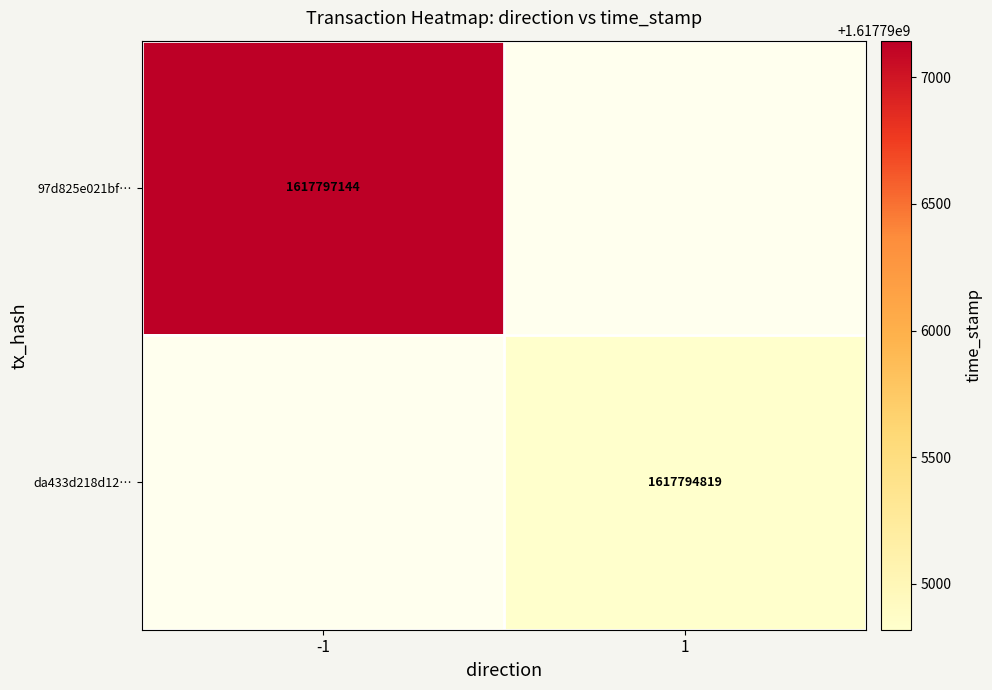

Is the value of da433d218d12… at 1 greater than the value of 97d825e021bf… at -1?

No